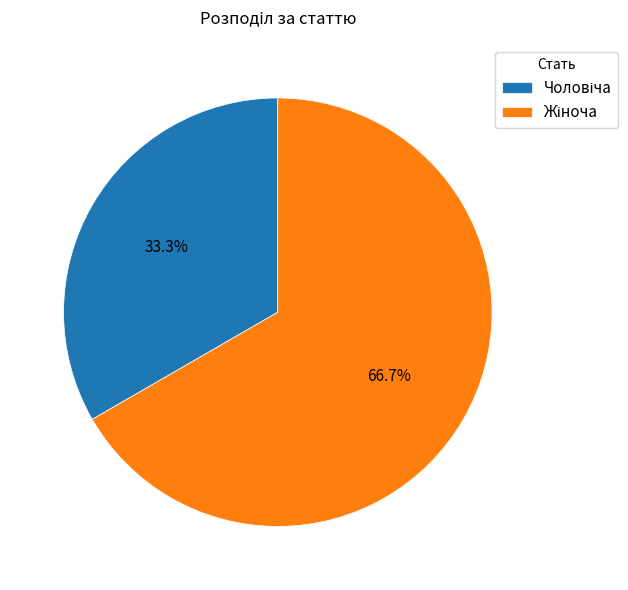

Is there a majority slice in this chart?

Yes